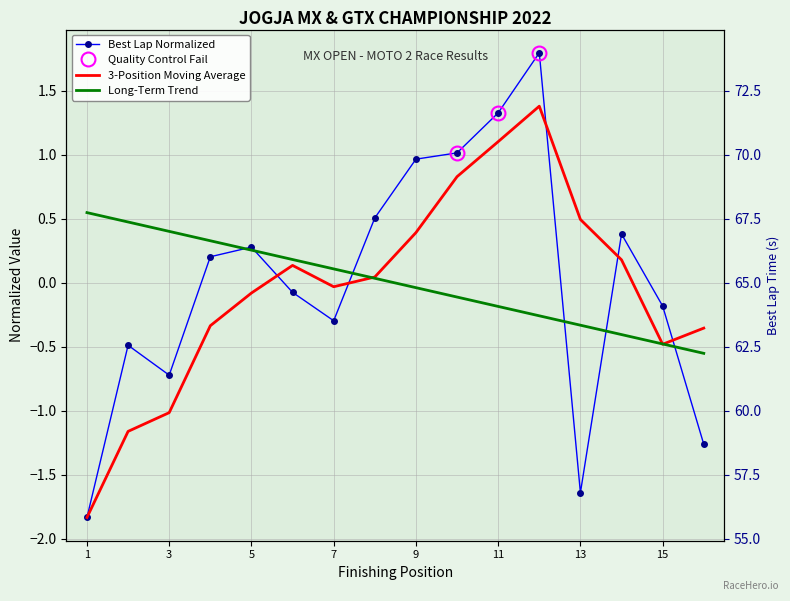

Is it true that Best Lap Normalized equals -1.0 at 13?

False